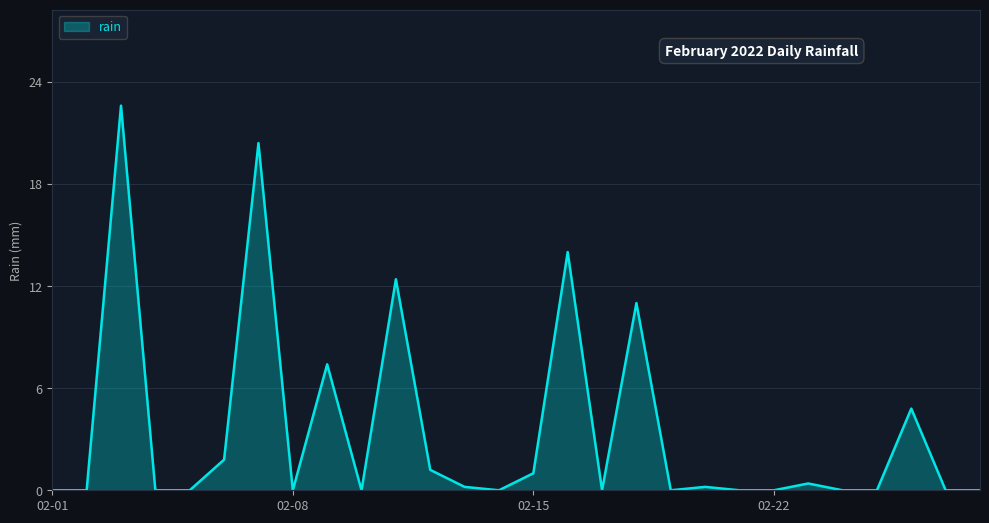

What is the greatest value displayed?

22.6